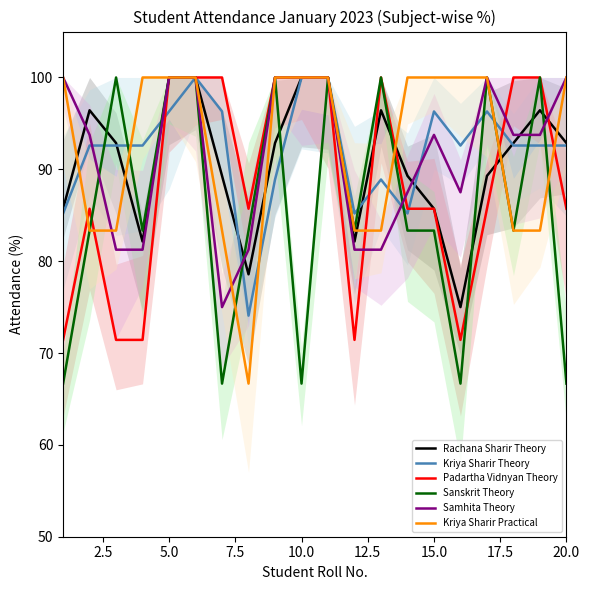

Between 19 and 17, which is larger?

19